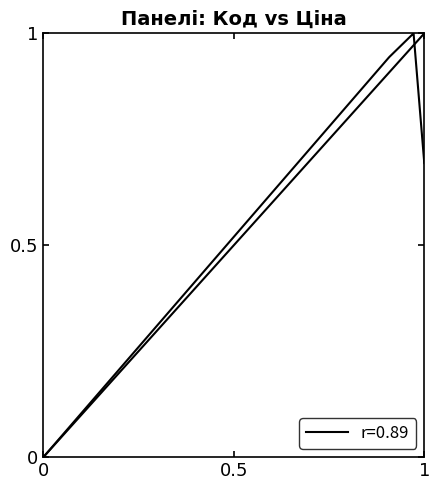

What is the difference between the maximum and minimum values?

1.0